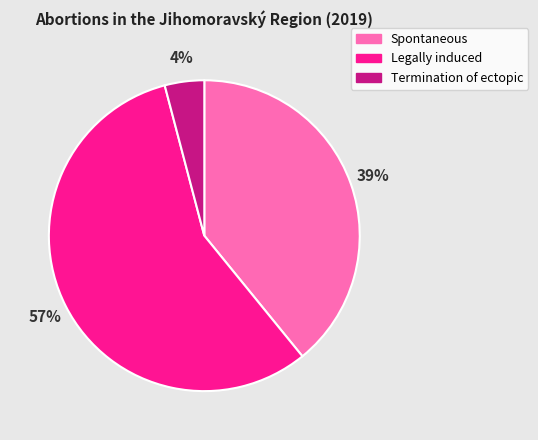

True or false: Termination of ectopic accounts for 4% of the total.

True